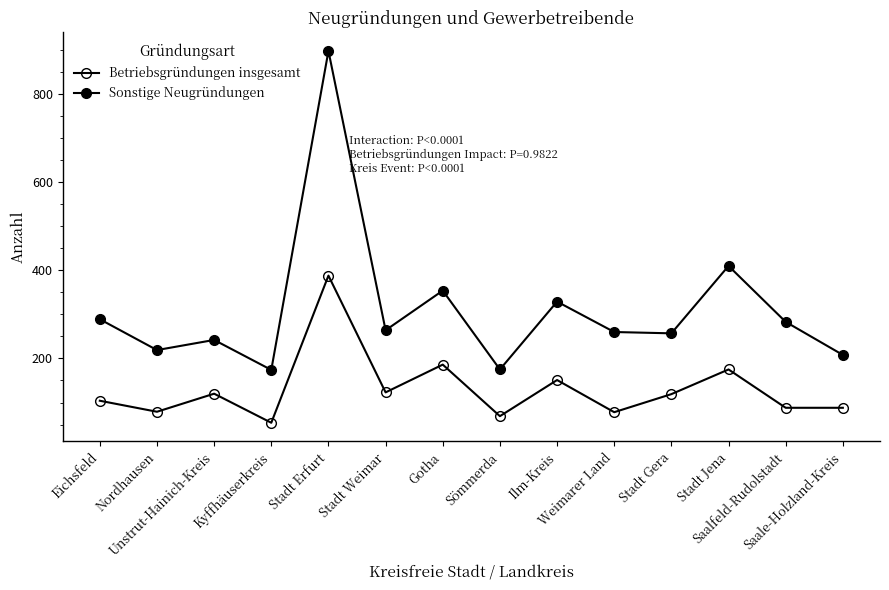

What is the sum of the Sonstige Neugründungen values at Weimarer Land and Eichsfeld?

549